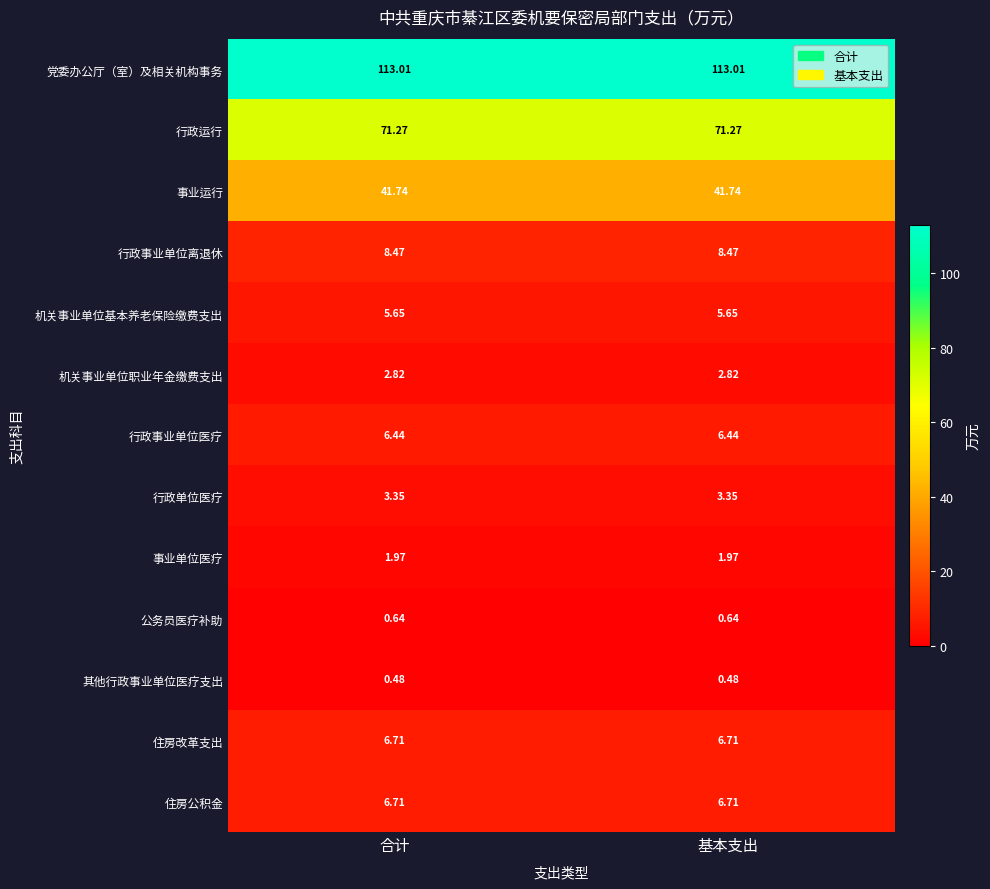

Is the value of 机关事业单位职业年金缴费支出 at 合计 greater than the value of 行政事业单位离退休 at 基本支出?

No